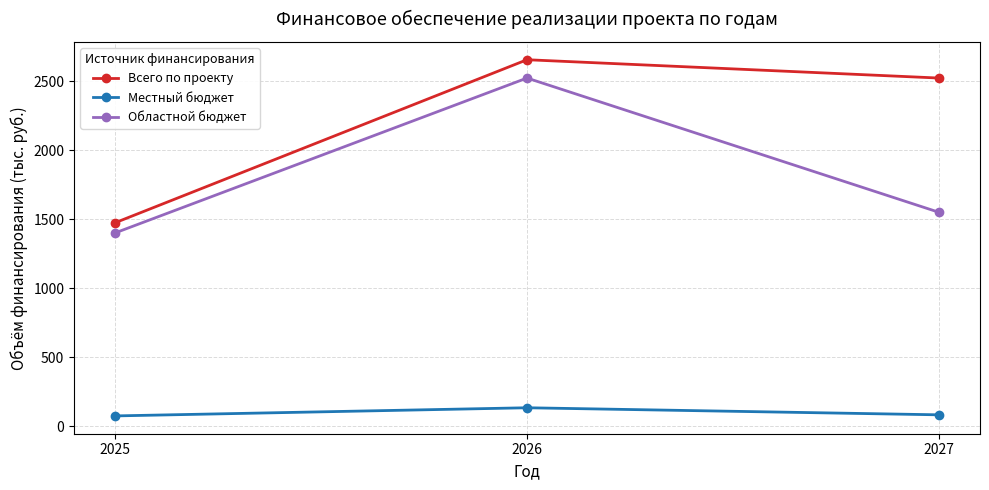

Is it true that Всего по проекту equals 1474.2 at 2025?

True